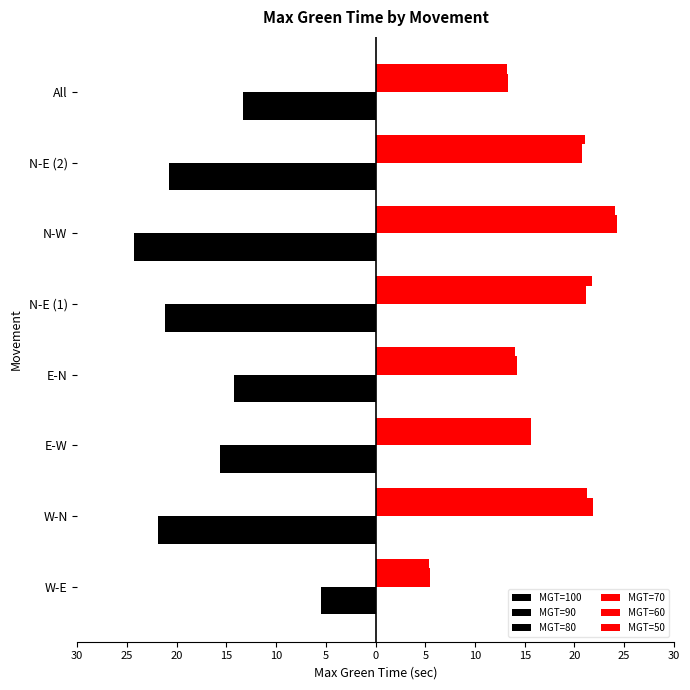

Reading left to right, extract all data points from this chart.

MGT=100: -5.5	-21.9	-15.6	-14.2	-21.2	-24.3	-20.8	-13.3
MGT=90: -5.5	-21.9	-15.6	-14.2	-21.2	-24.3	-20.8	-13.3
MGT=80: -5.5	-21.9	-15.6	-14.2	-21.2	-24.3	-20.8	-13.3
MGT=70: 5.5	21.9	15.6	14.2	21.2	24.3	20.8	13.3
MGT=60: 5.5	21.9	15.6	14.2	21.2	24.3	20.8	13.3
MGT=50: 5.4	21.3	15.6	14.0	21.8	24.1	21.1	13.2